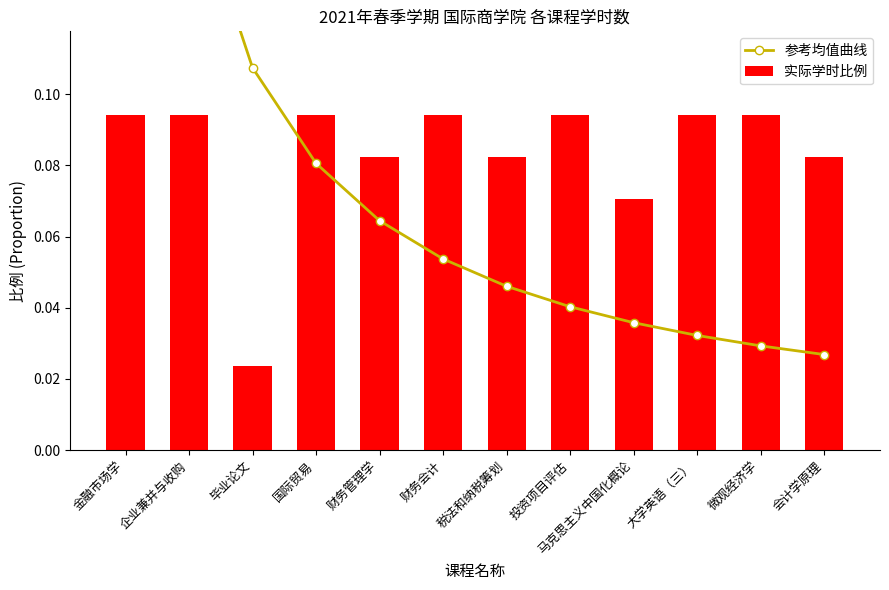

What is the total value across all series at 毕业论文?

0.1